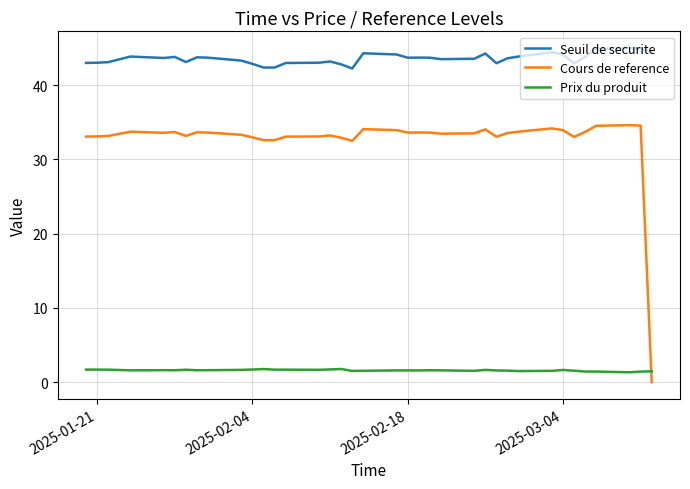

Which series has the largest total across all categories?

Seuil de securite